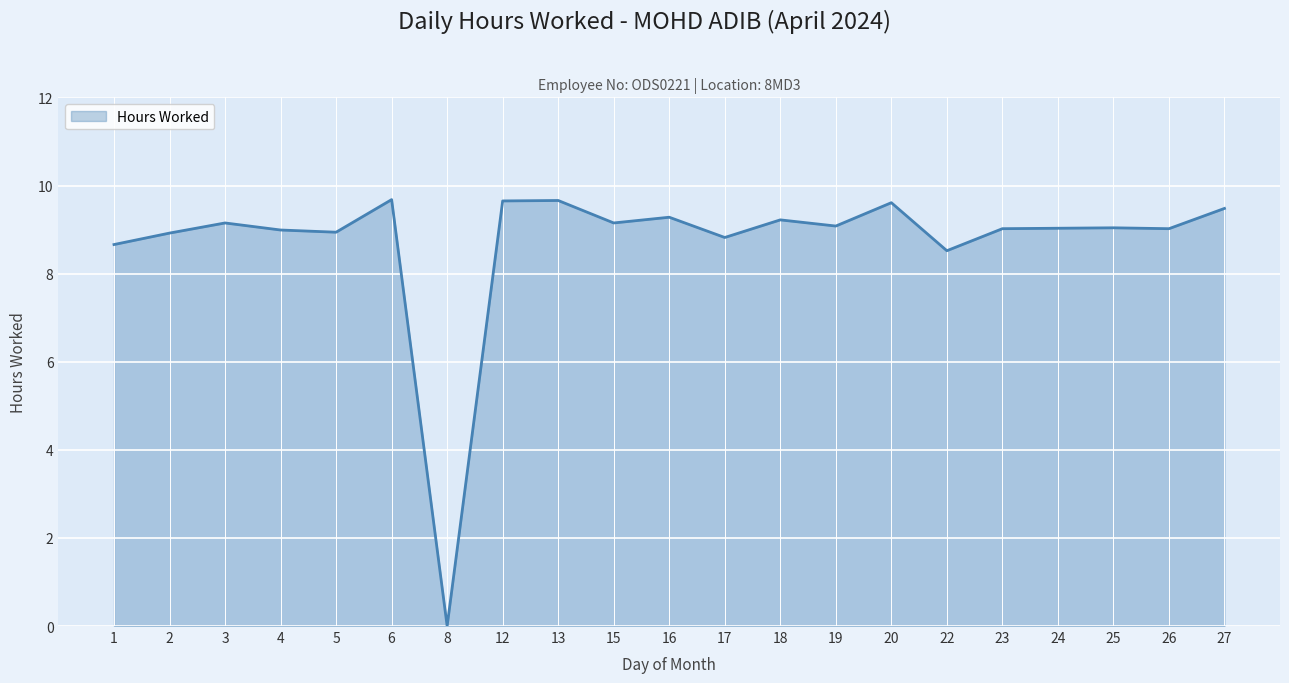

Which has a higher value, 25 or 6?

6